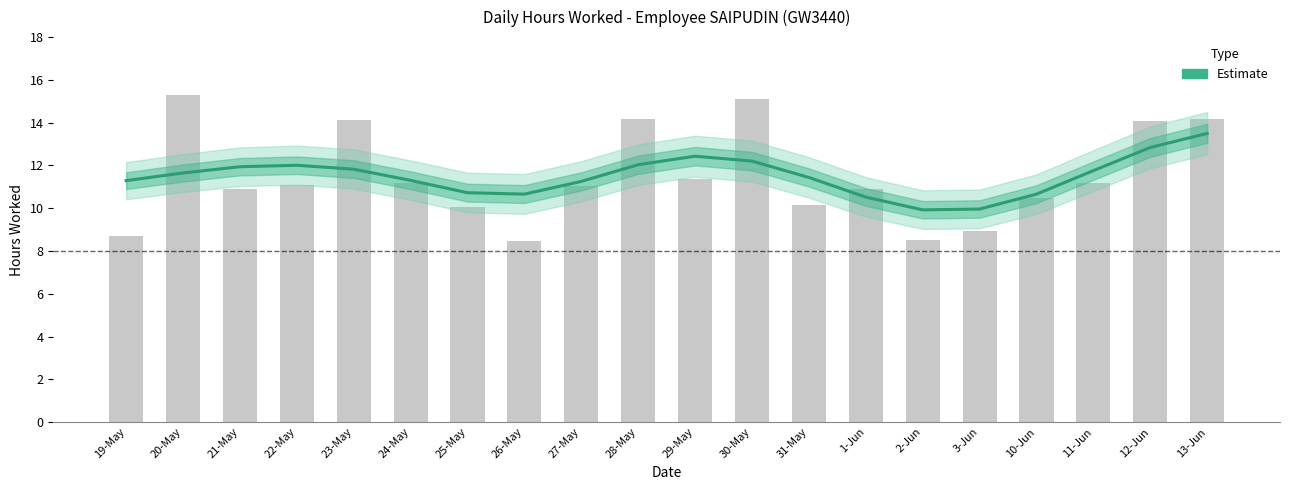

The chart shows a value of 11.3 at 27-May. True or false?

True